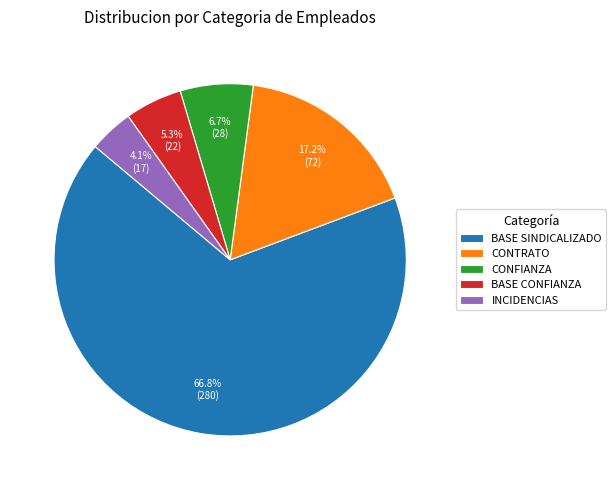

Count the number of slices in the pie.

5